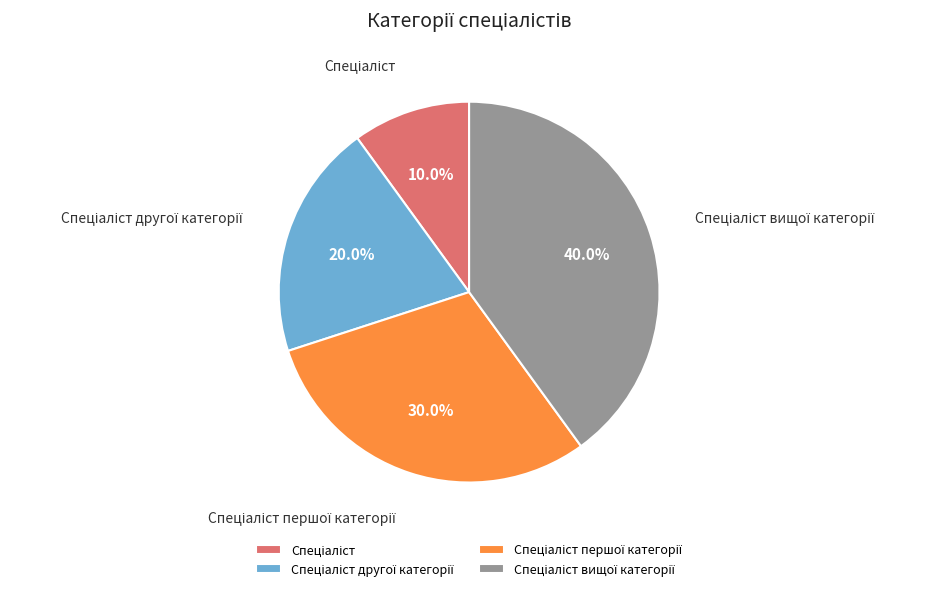

Is there a majority slice in this chart?

No